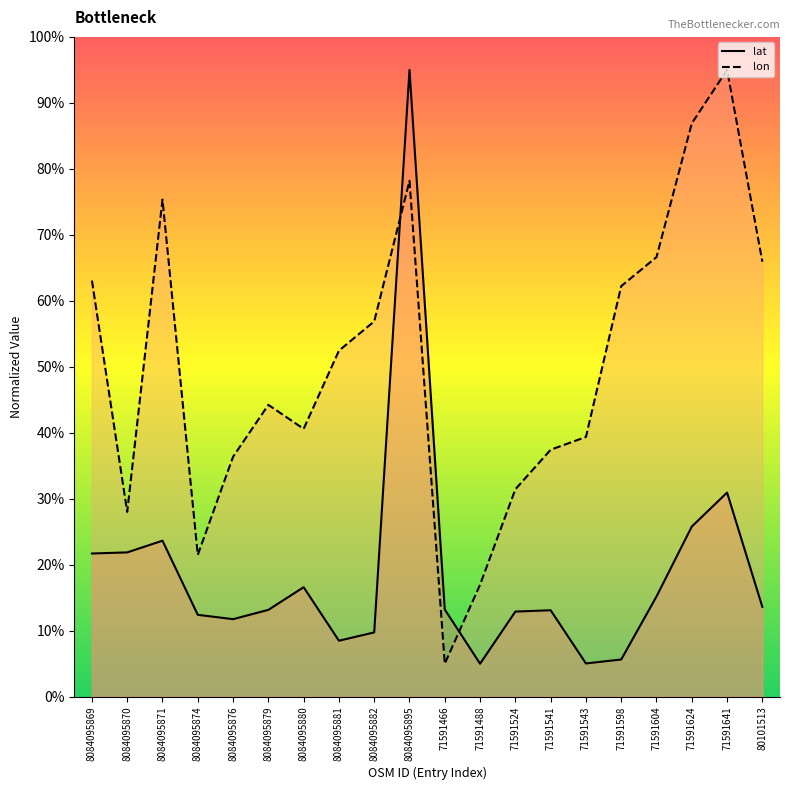

Reading right to left, transcribe all the data shown in this chart.

lat: 80101513=13.6	71591641=30.9	71591624=25.8	71591604=15.2	71591598=5.6	71591543=5.0	71591541=13.1	71591524=12.9	71591488=5.0	71591466=13.2	8084095895=95.0	8084095882=9.7	8084095881=8.5	8084095880=16.6	8084095879=13.2	8084095876=11.8	8084095874=12.4	8084095871=23.6	8084095870=21.9	8084095869=21.7
lon: 80101513=65.9	71591641=95.0	71591624=86.9	71591604=66.6	71591598=62.2	71591543=39.4	71591541=37.4	71591524=31.4	71591488=17.0	71591466=5.0	8084095895=78.2	8084095882=56.9	8084095881=52.4	8084095880=40.6	8084095879=44.2	8084095876=36.4	8084095874=21.5	8084095871=75.3	8084095870=28.0	8084095869=63.1